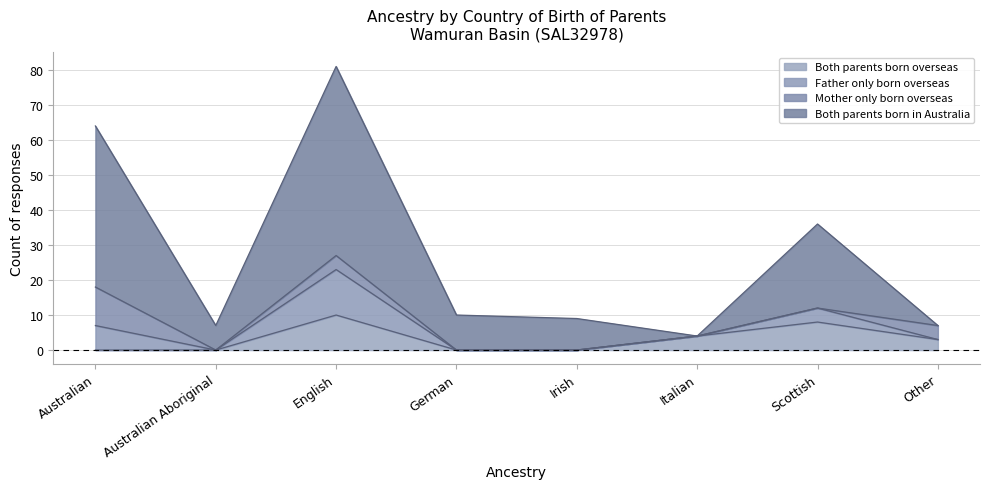

What is the difference between the highest and lowest values at Other?

4